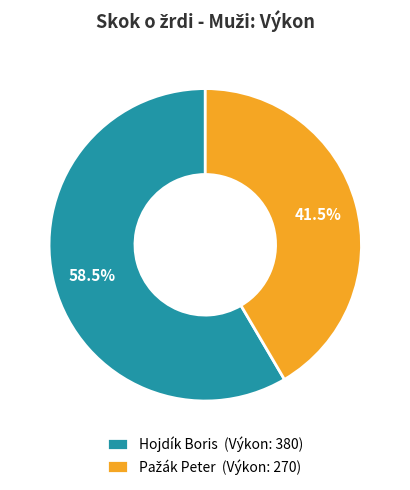

How much of the chart is everything except Hojdík Boris (Výkon: 380)?

41.5%